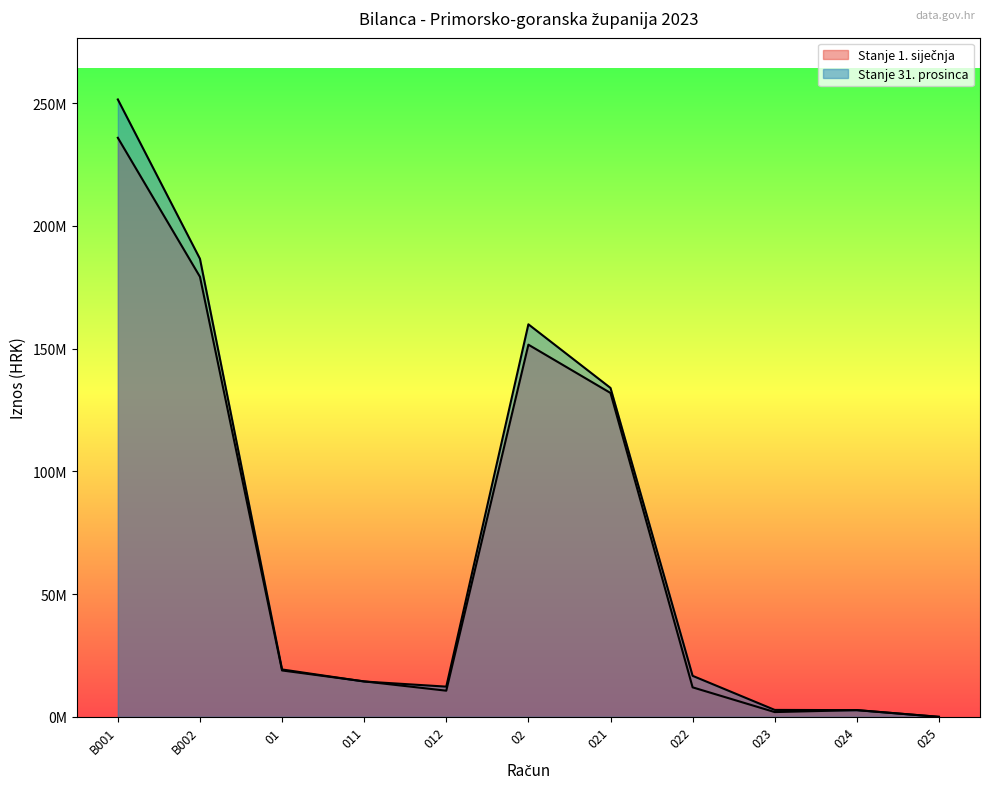

Which category has the highest value in the Stanje 1. siječnja series?

B001